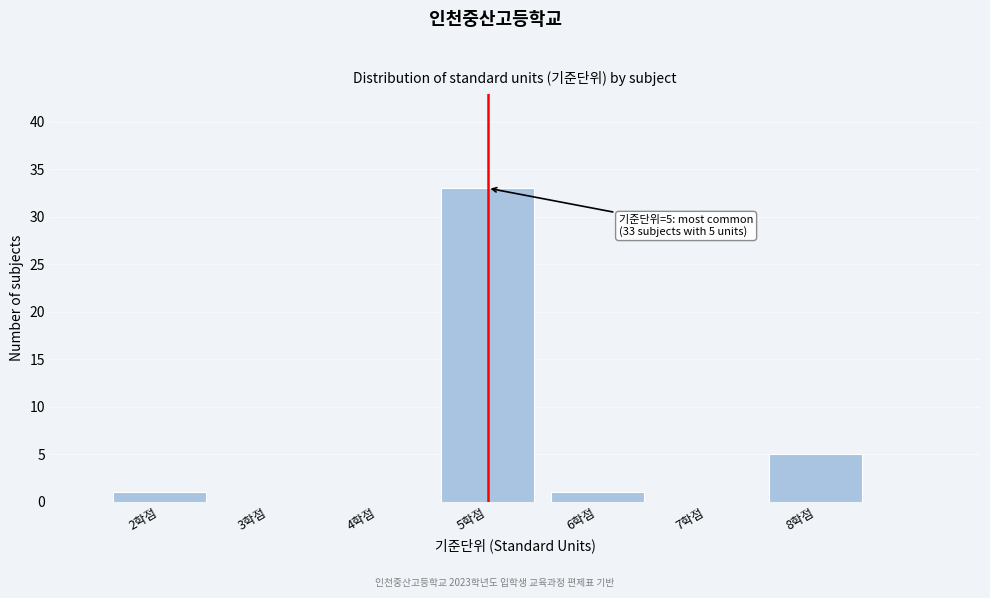

Over which range of the x-axis is the bar tallest?

4.5 to 5.5